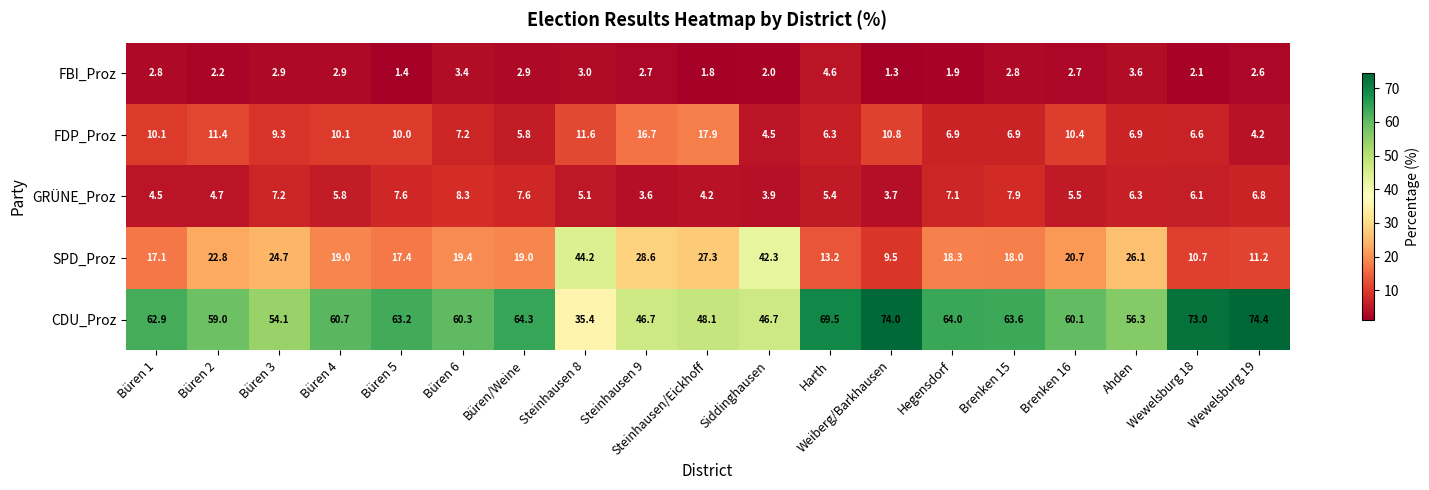

Read the CDU_Proz value at Wewelsburg 19.

74.4